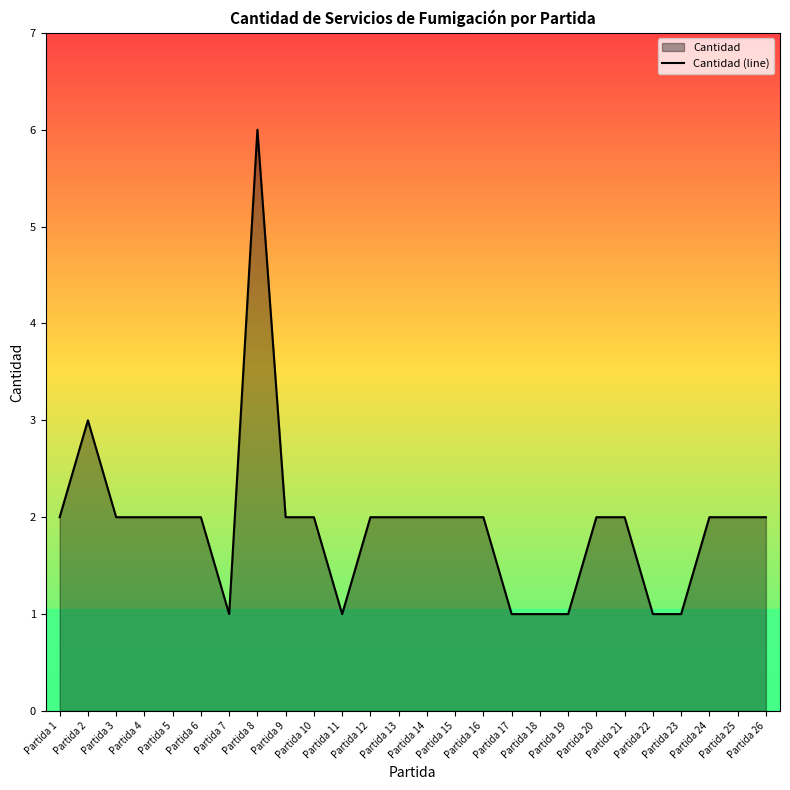

What is the maximum value shown in the chart?

6